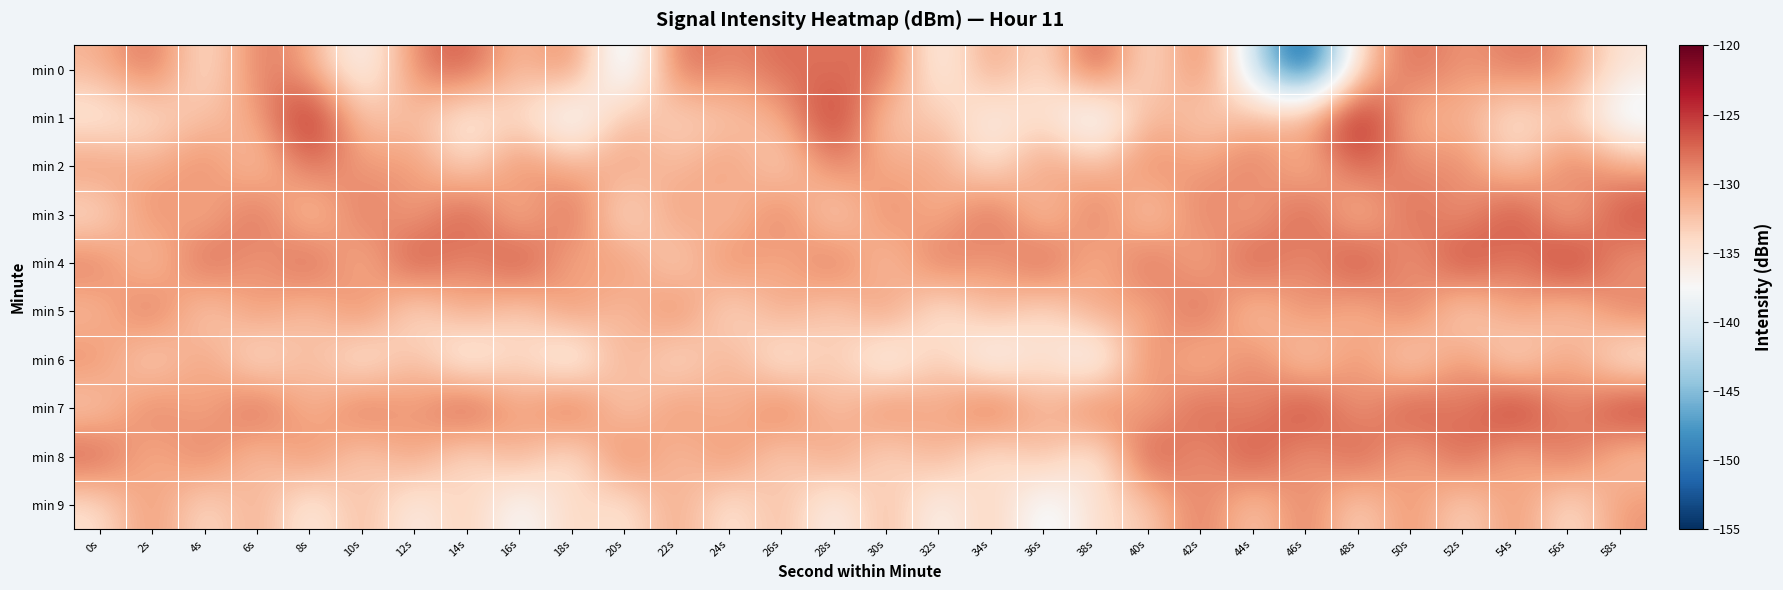

Which series has the largest range (max minus min)?

min 0